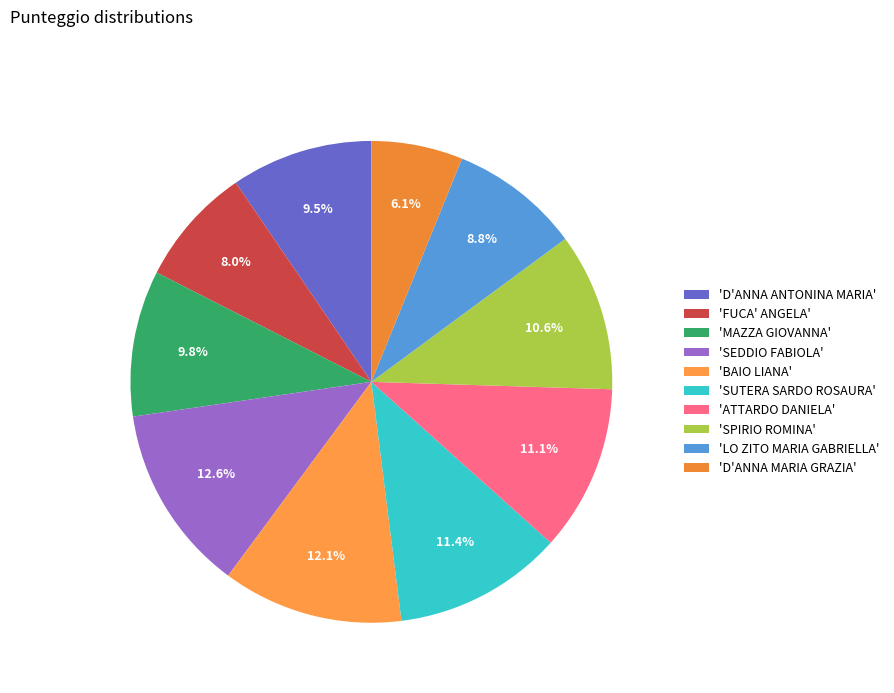

Count the number of slices in the pie.

10